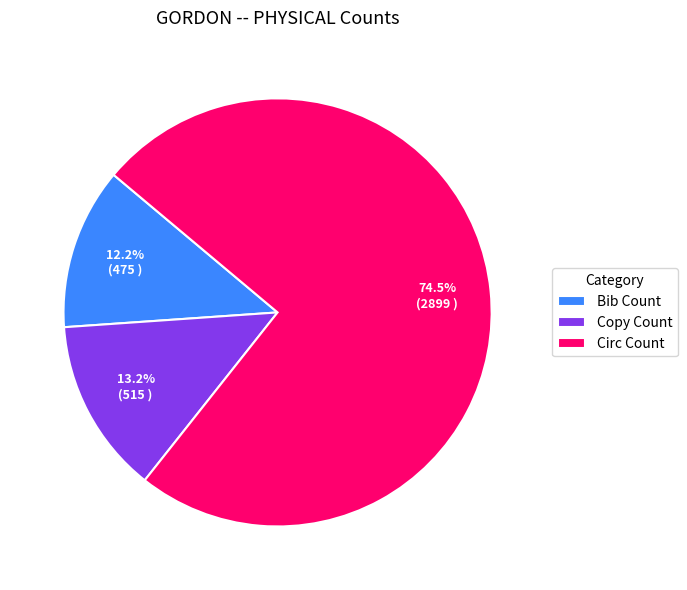

How much of the chart is everything except Copy Count?

86.8%